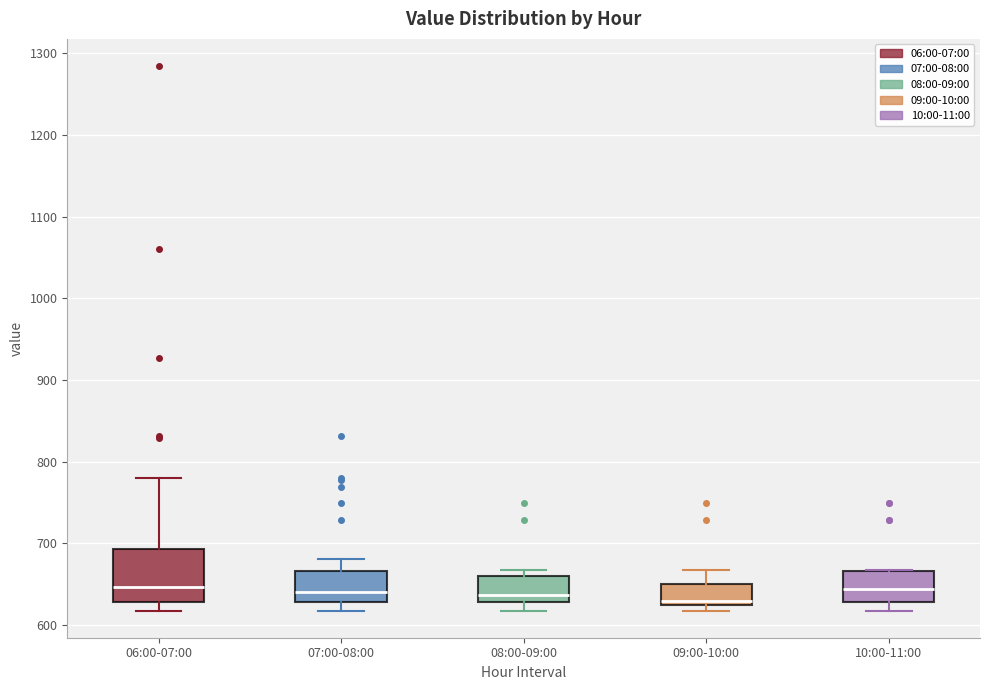

Reading left to right, read every box against the y-axis: the position of its median line, the range the box covers, and the ends of its whiskers. The values are not printed on the chart, so give them approximately, as read against the axis.

06:00-07:00: median 650, box 630 to 690, whiskers 620 to 780
07:00-08:00: median 640, box 630 to 670, whiskers 620 to 680
08:00-09:00: median 640, box 630 to 660, whiskers 620 to 670
09:00-10:00: median 630, box 620 to 650, whiskers 620 (just below the box's lower edge) to 670
10:00-11:00: median 640, box 630 to 670, whiskers 620 to 670